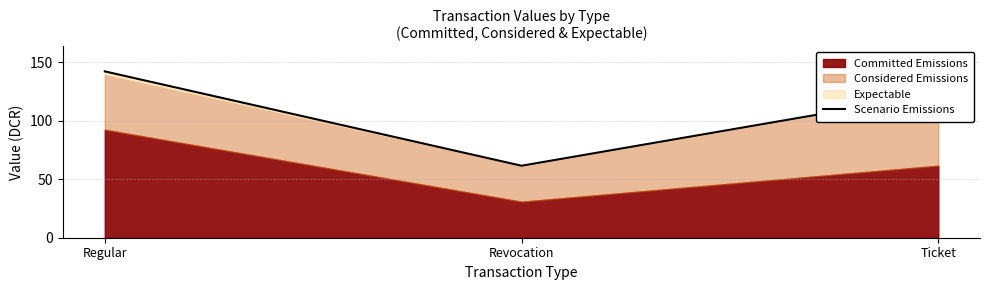

At which label is the value closest to 101?

Ticket